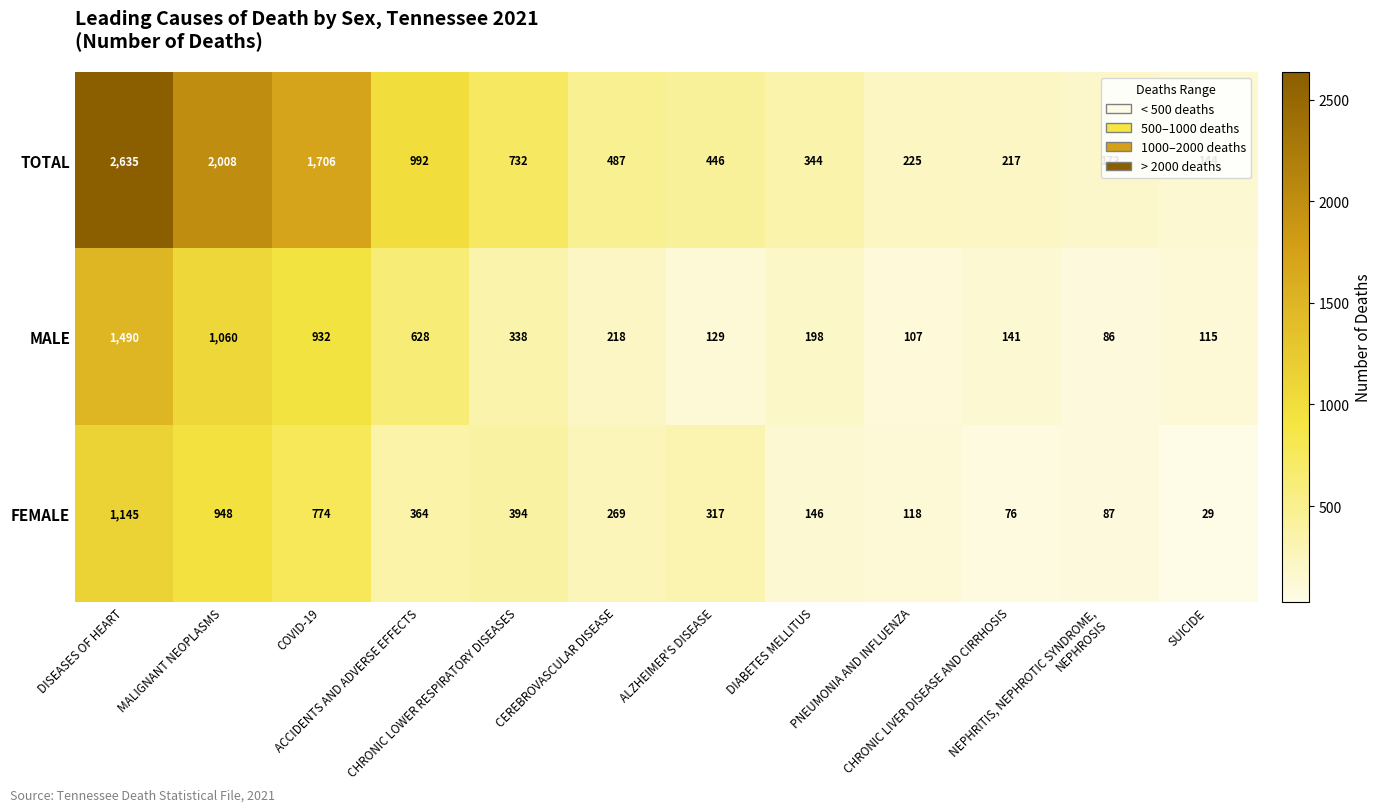

What is the maximum value shown in the chart?

2635